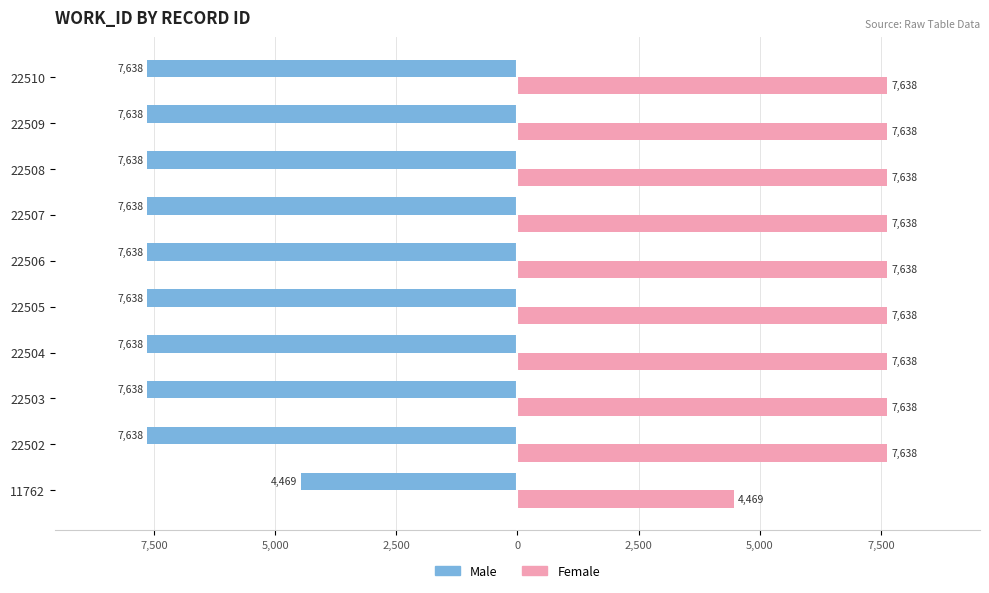

What are all the series names shown in the legend?

Male, Female